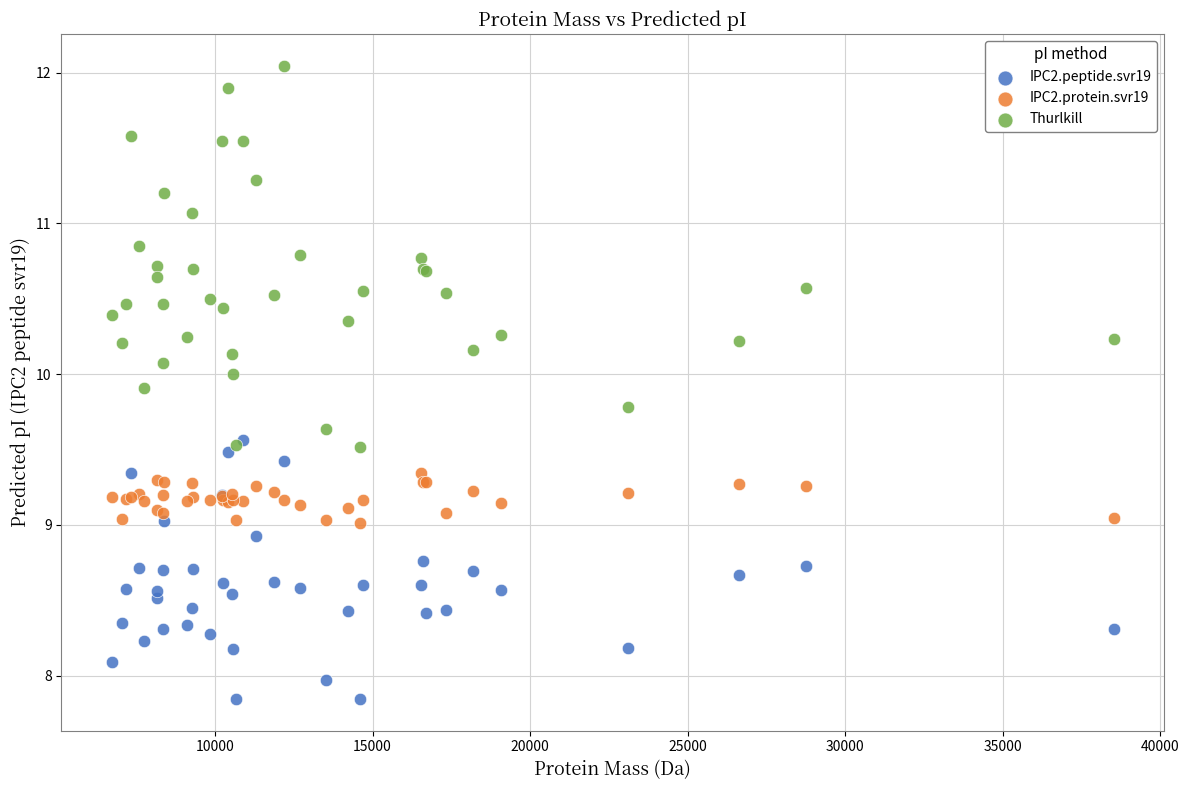

Which series contains the highest Y value?

Thurlkill